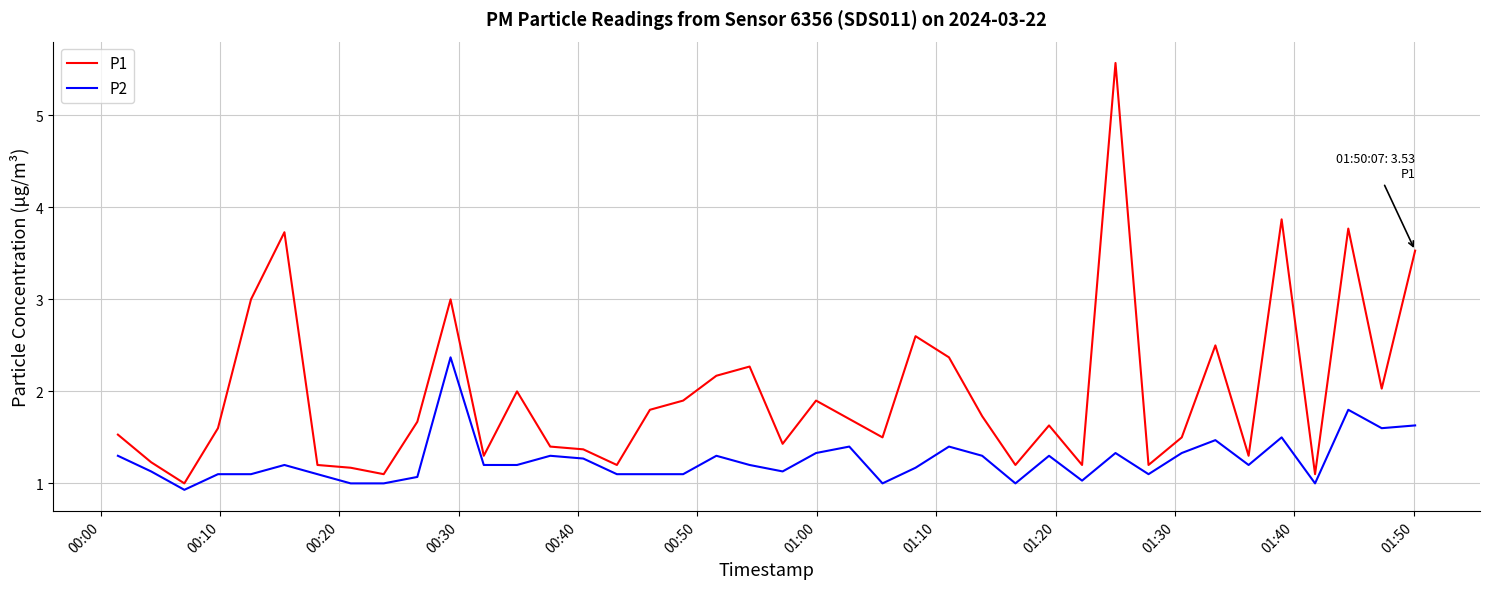

Reading left to right, what are all the values shown in this chart?

P1: 1.5	1.2	1.0	1.6	3.0	3.7	1.2	1.2	1.1	1.7	3.0	1.3	2.0	1.4	1.4	1.2	1.8	1.9	2.2	2.3	1.4	1.9	1.7	1.5	2.6	2.4	1.7	1.2	1.6	1.2	5.6	1.2	1.5	2.5	1.3	3.9	1.1	3.8	2.0	3.5
P2: 1.3	1.1	0.9	1.1	1.1	1.2	1.1	1.0	1.0	1.1	2.4	1.2	1.2	1.3	1.3	1.1	1.1	1.1	1.3	1.2	1.1	1.3	1.4	1.0	1.2	1.4	1.3	1.0	1.3	1.0	1.3	1.1	1.3	1.5	1.2	1.5	1.0	1.8	1.6	1.6